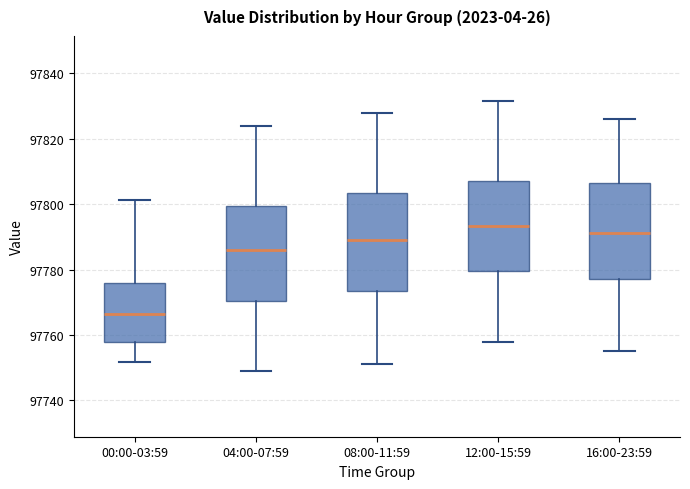

Reading left to right, transcribe this box plot: for each box, give where its median line is, the range the box spans, and where its two whiskers end, as read against the y-axis. The values are not printed on the chart, so give them approximately, as read against the axis.

00:00-03:59: median 97766, box 97758 to 97776, whiskers 97752 to 97802
04:00-07:59: median 97786, box 97770 to 97800, whiskers 97748 to 97824
08:00-11:59: median 97790, box 97774 to 97804, whiskers 97752 to 97828
12:00-15:59: median 97794, box 97780 to 97808, whiskers 97758 to 97832
16:00-23:59: median 97792, box 97778 to 97806, whiskers 97756 to 97826